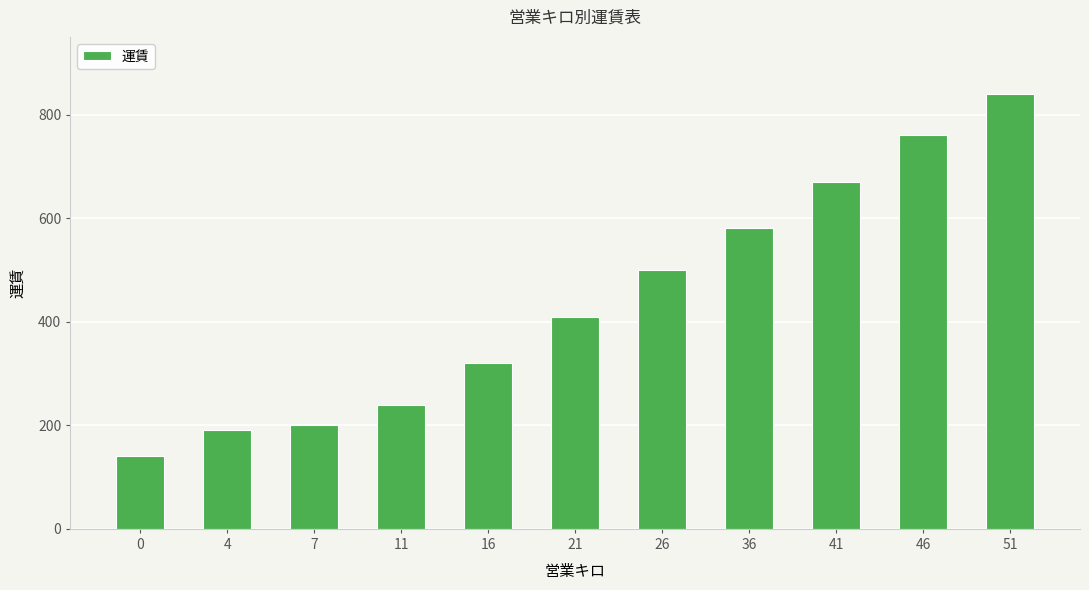

How many values are below 410?

5